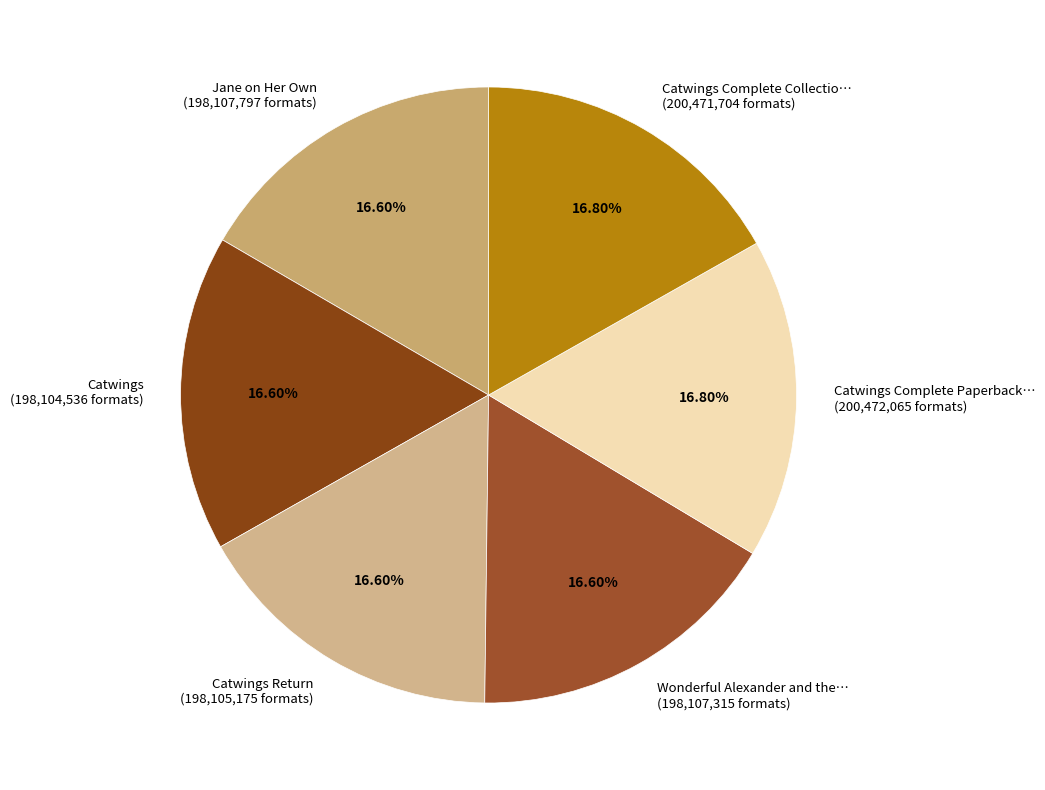

Do Catwings Return (198,105,175 formats) and Catwings (198,104,536 formats) together represent more than half of the pie?

No